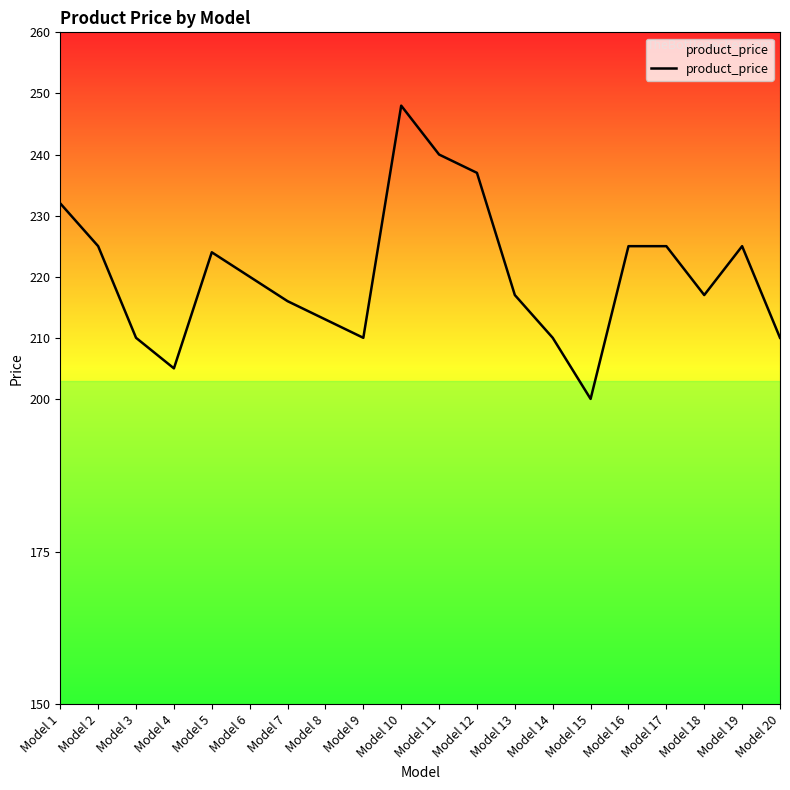

Read the value at Model 5.

224